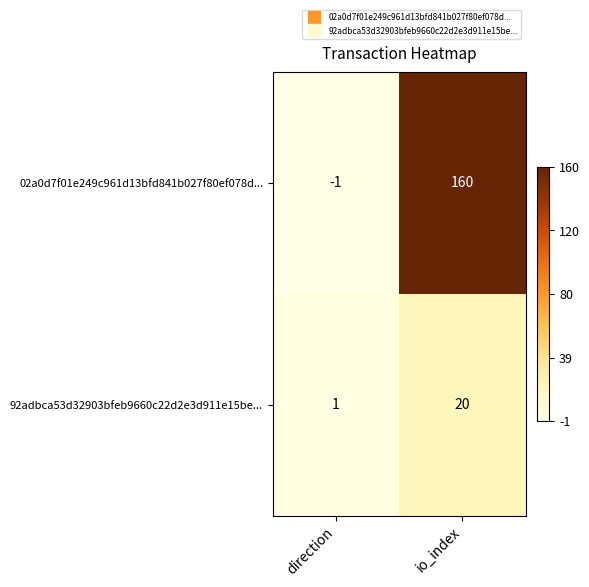

What is the difference between the 92adbca53d32903bfeb9660c22d2e3d911e15be... values at direction and io_index?

19